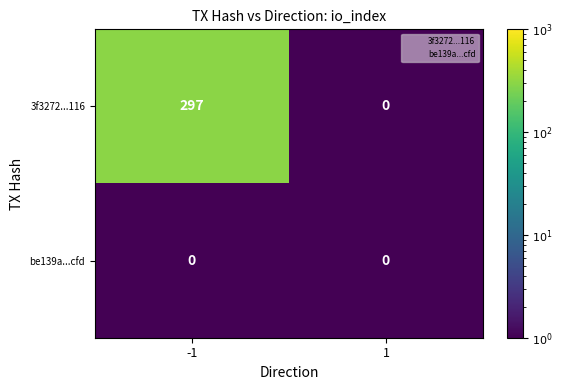

At how many categories does at least one series exceed 109?

1